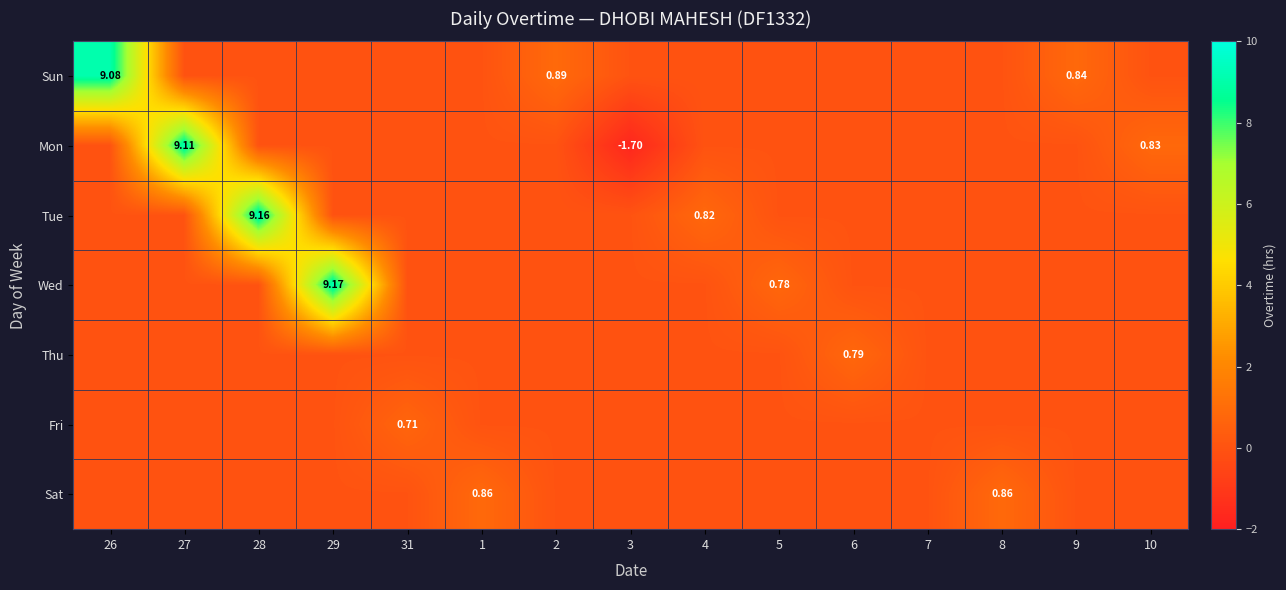

True or false: Sun has a value of 0.0 at 28.

True